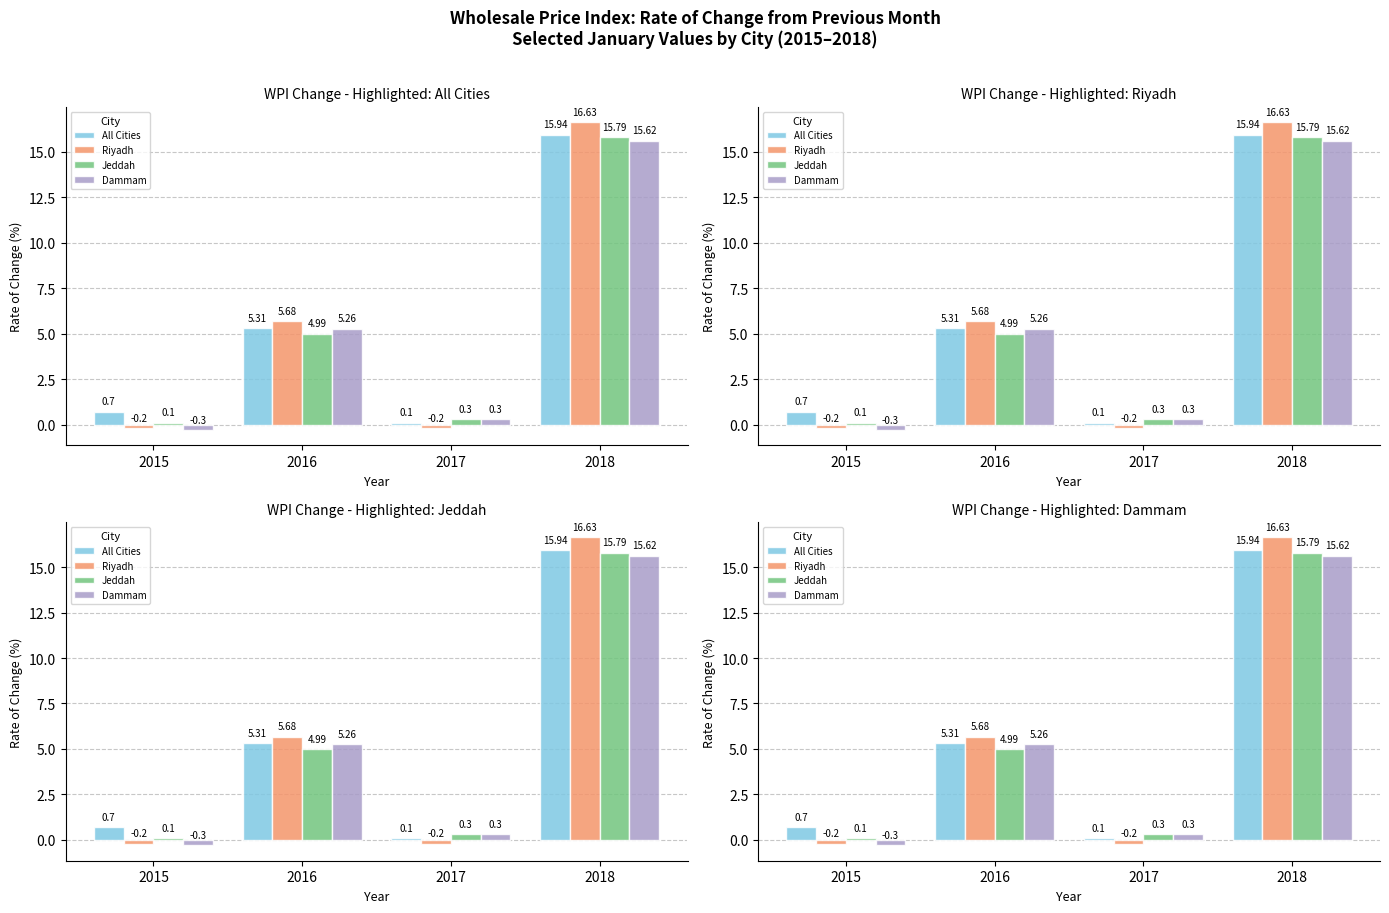

Which series has the largest total across all categories?

All Cities